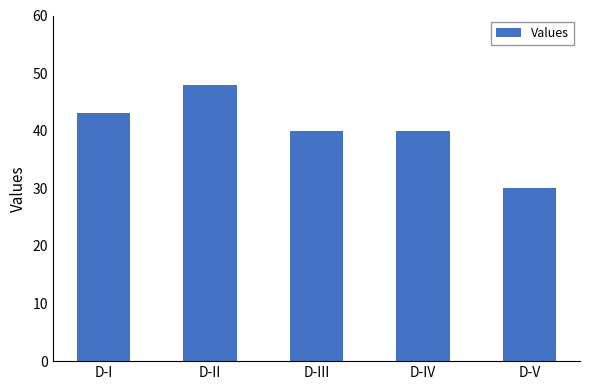

Are the bars grouped side by side (vs. stacked)?

No